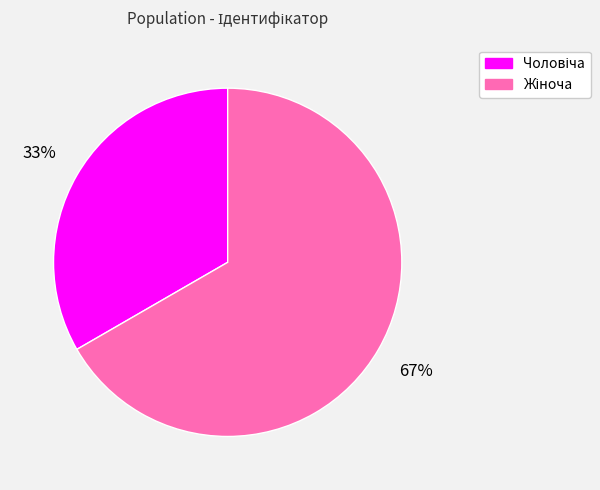

Does any single category account for the majority?

Yes